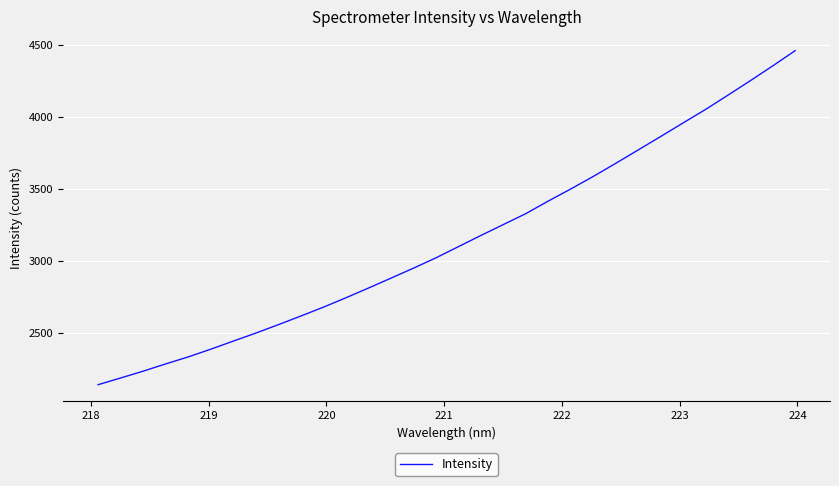

What is the maximum value shown in the chart?

4461.0